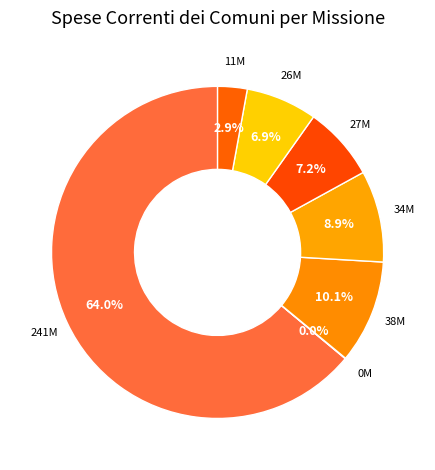

Count the number of slices in the pie.

7